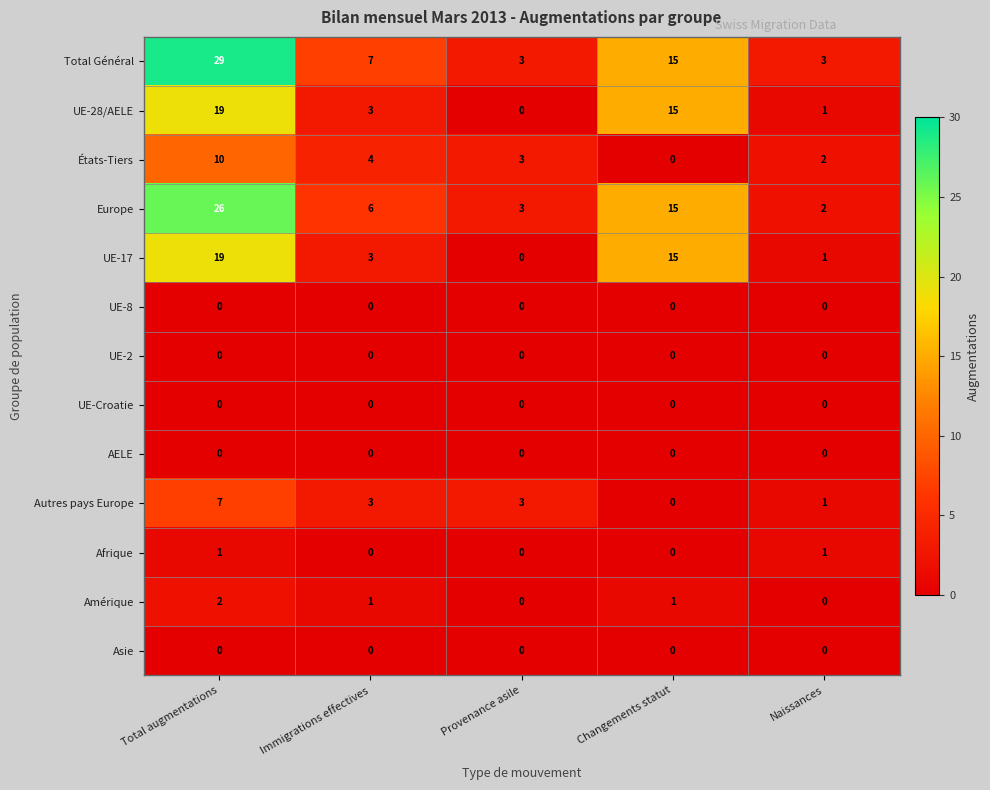

Which series changed the most between Total augmentations and Changements statut?

Total Général